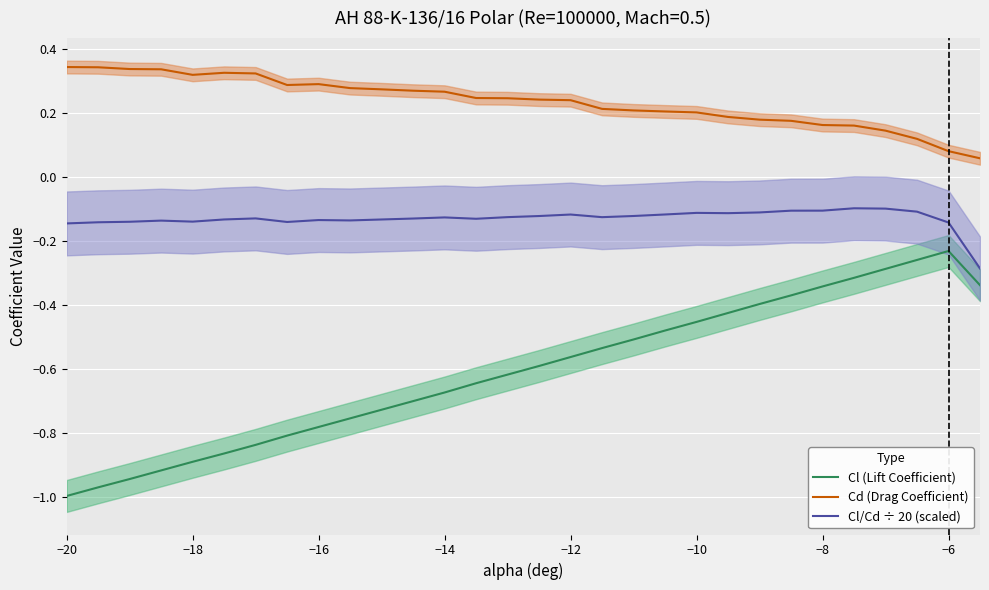

How many interior local peaks does the Cl (Lift Coefficient) series have?

1